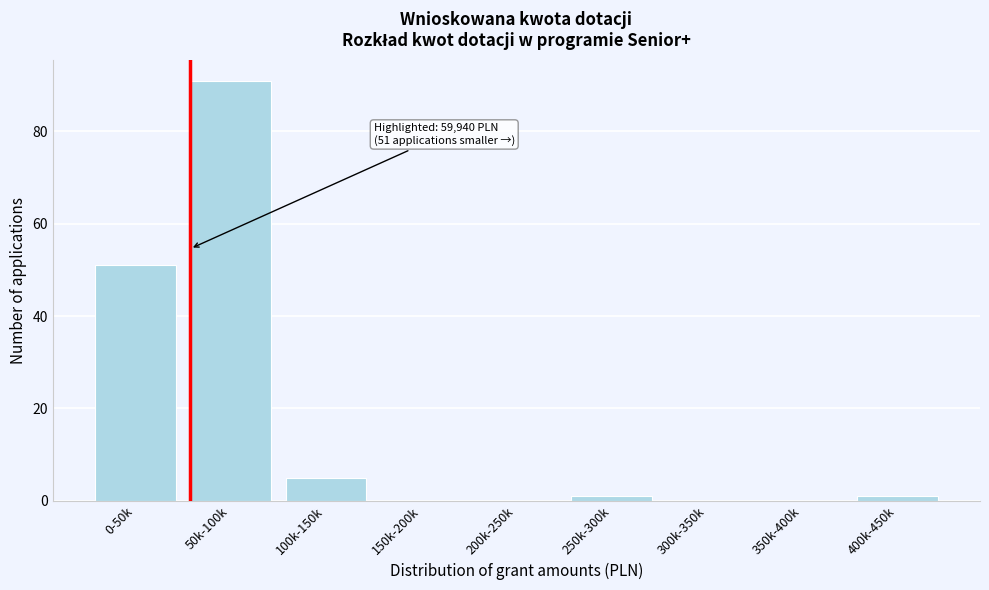

Reading left to right, transcribe all the data shown in this chart.

0-50k=51	50k-100k=91	100k-150k=5	150k-200k=0	200k-250k=0	250k-300k=1	300k-350k=0	350k-400k=0	400k-450k=1